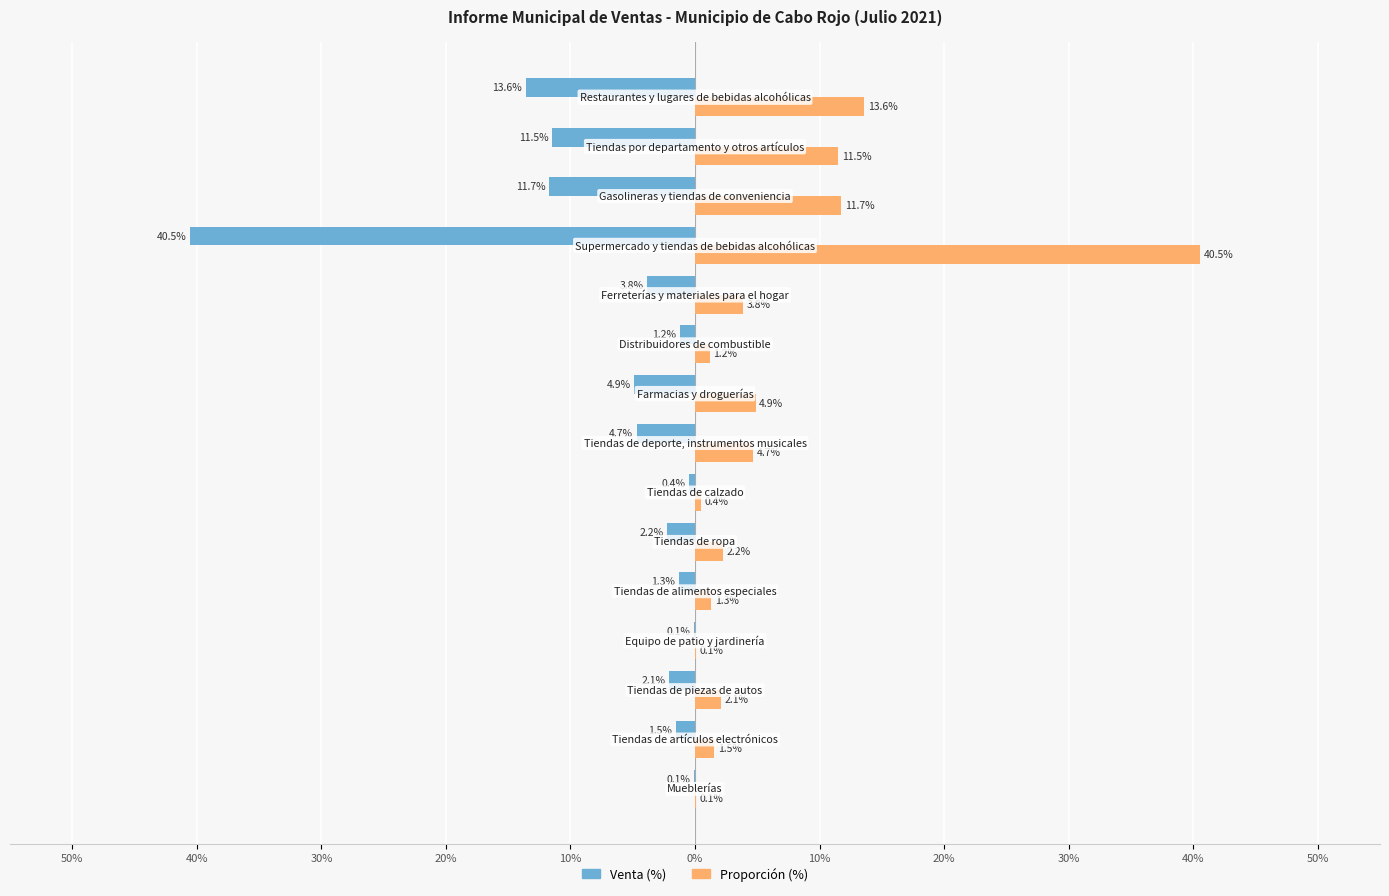

Rank the series by their maximum value, from highest to lowest.

Proporción (%), Venta (%)